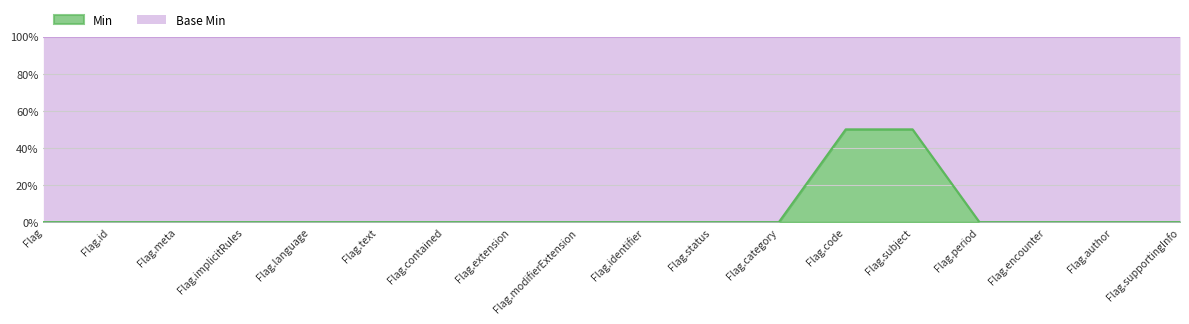

The value at Flag.identifier is 0. True or false?

True